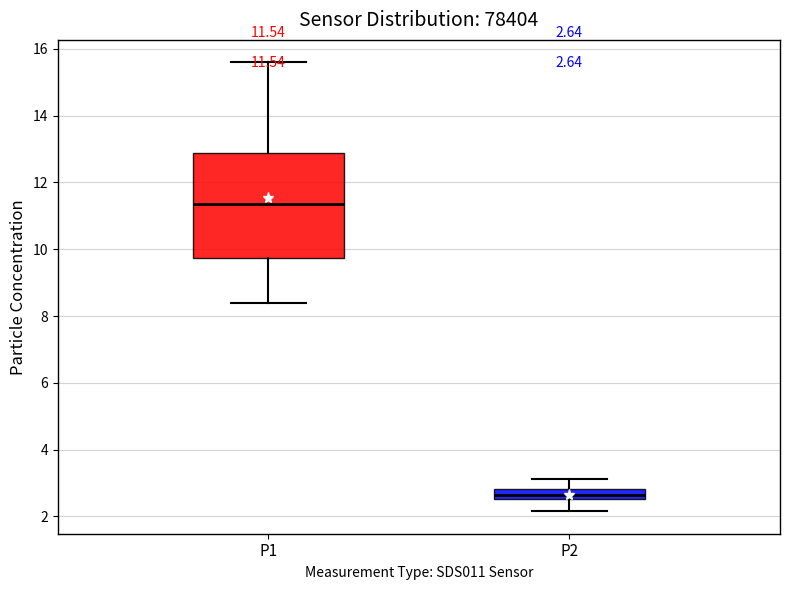

Which box is the tallest, from its lower edge to its upper edge?

P1